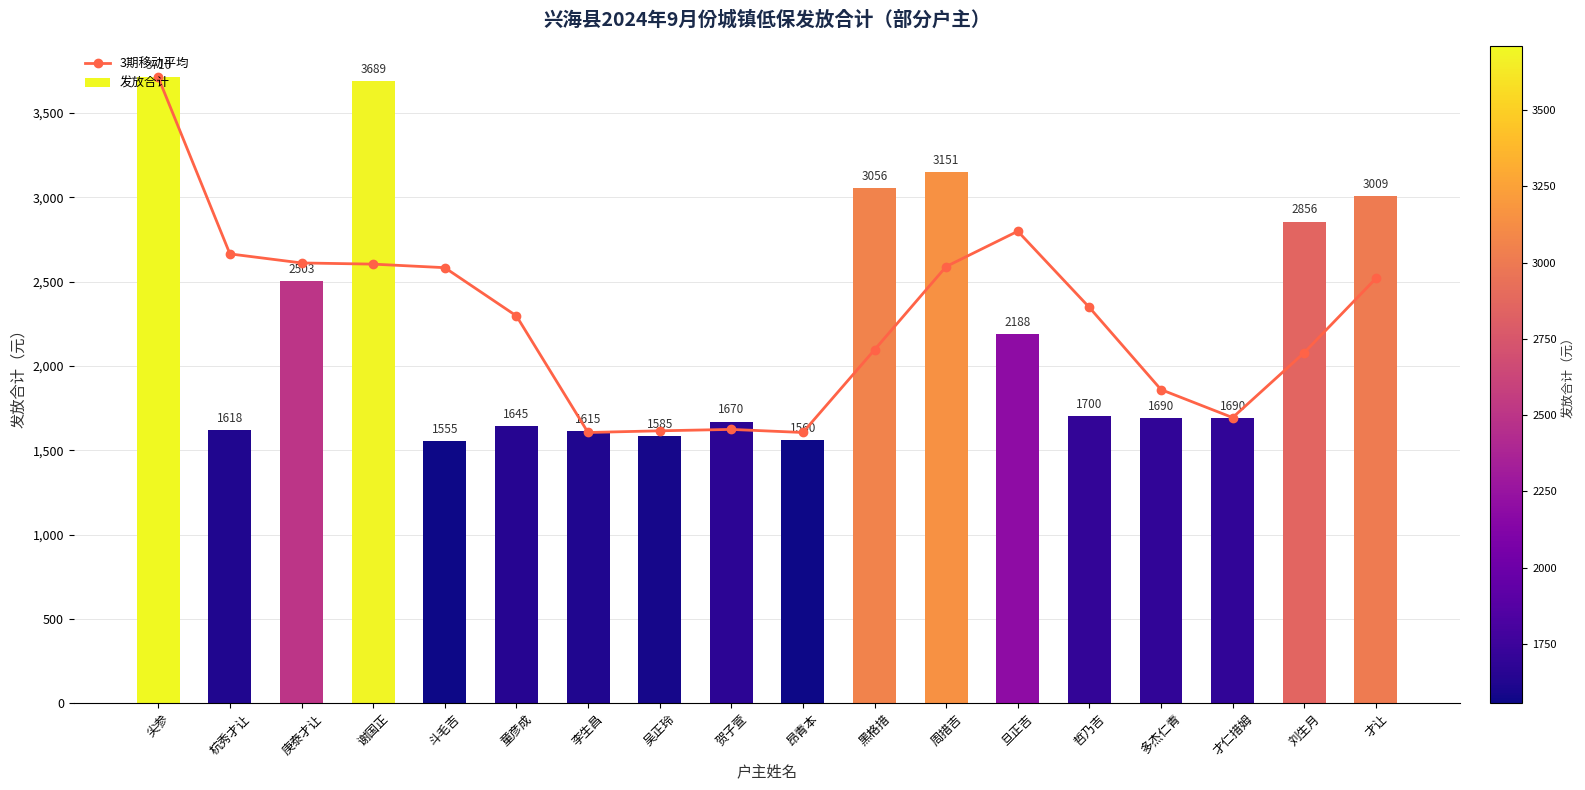

What are all the series names shown in the legend?

3期移动平均, 发放合计